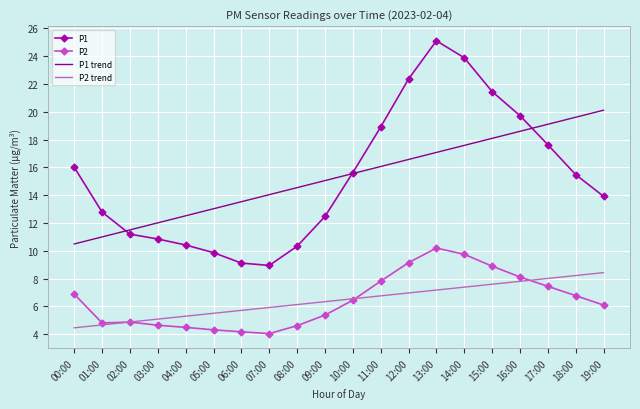

Which category has the highest value across all series?

13:00